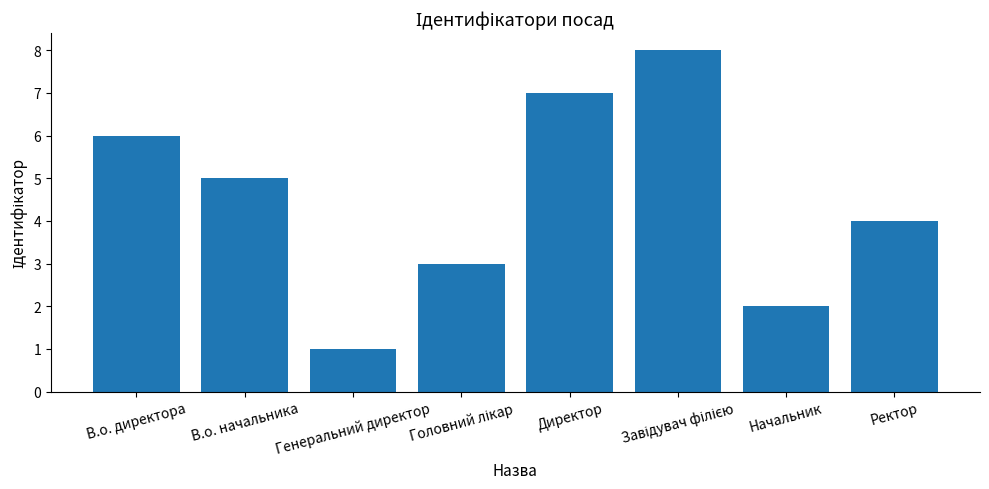

What is the label of the 1st bar from the left?

В.о. директора